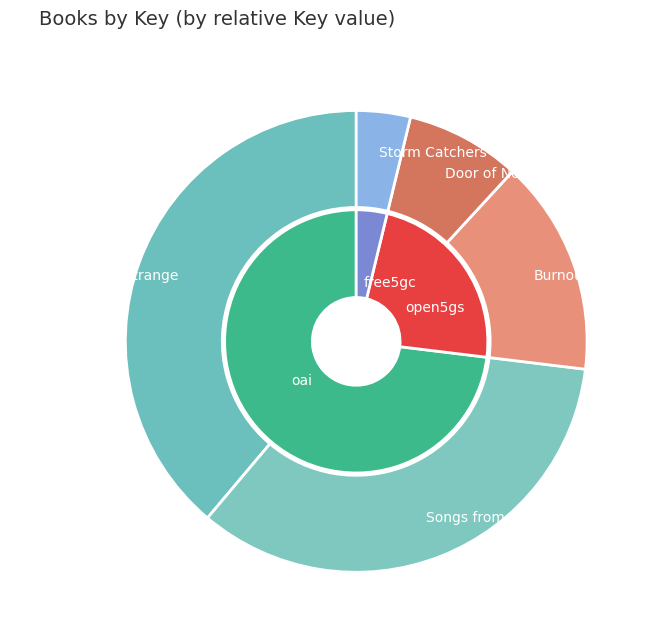

Count the number of slices in the pie.

5